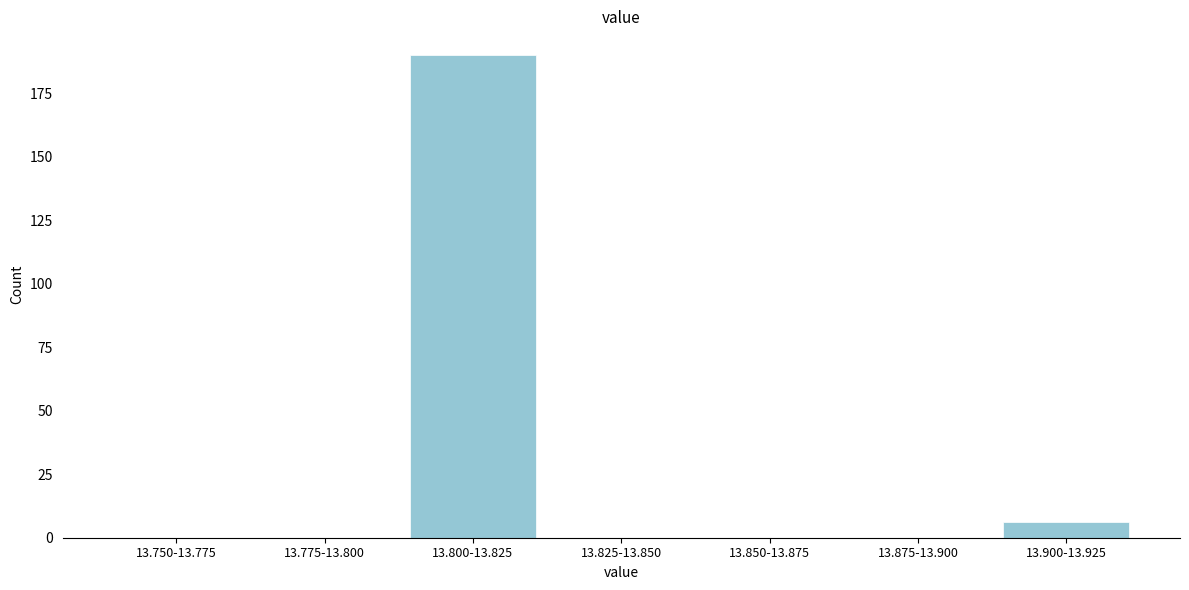

Reading right to left, extract all data points from this chart.

13.900-13.925=6	13.875-13.900=0	13.850-13.875=0	13.825-13.850=0	13.800-13.825=190	13.775-13.800=0	13.750-13.775=0